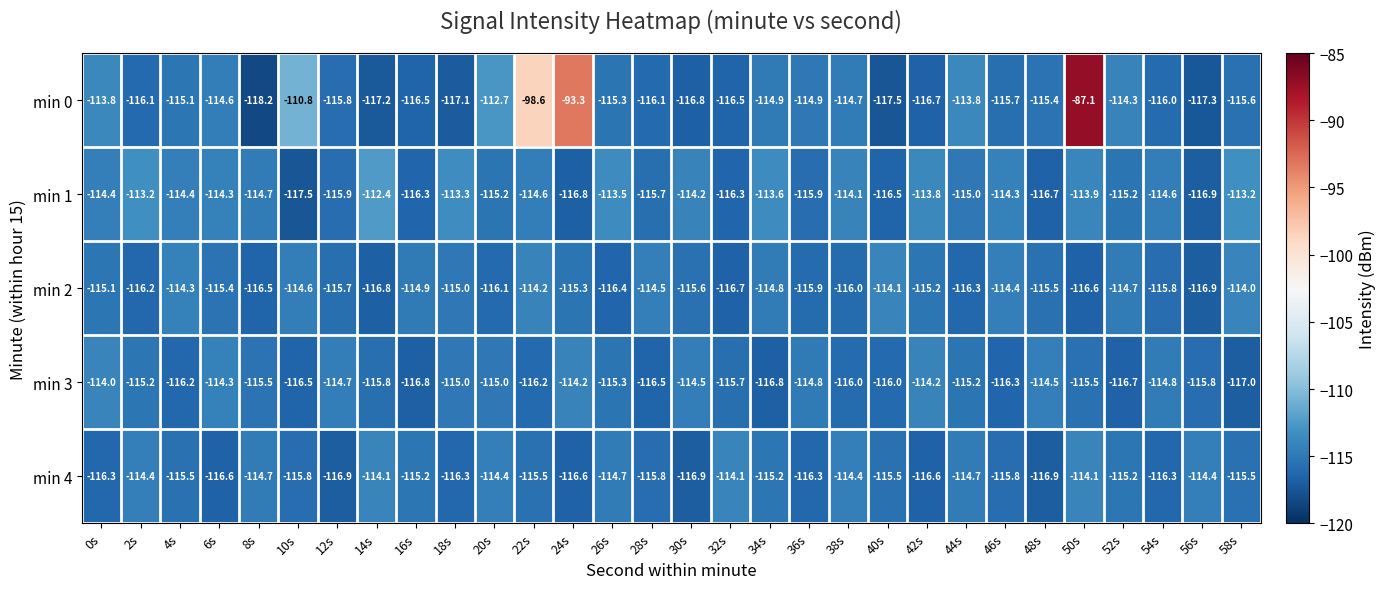

What is the total value across all series at 20s?

-573.4